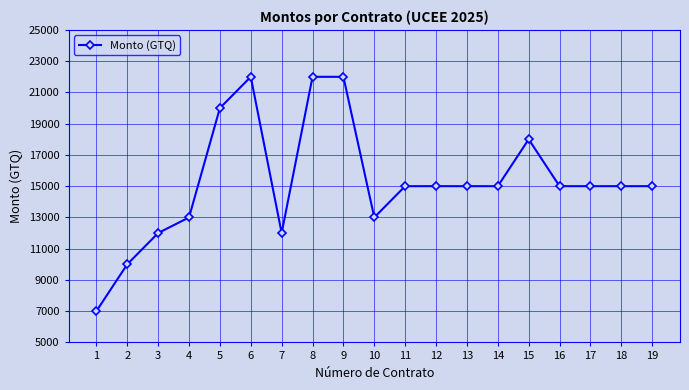

What is the greatest value displayed?

22000